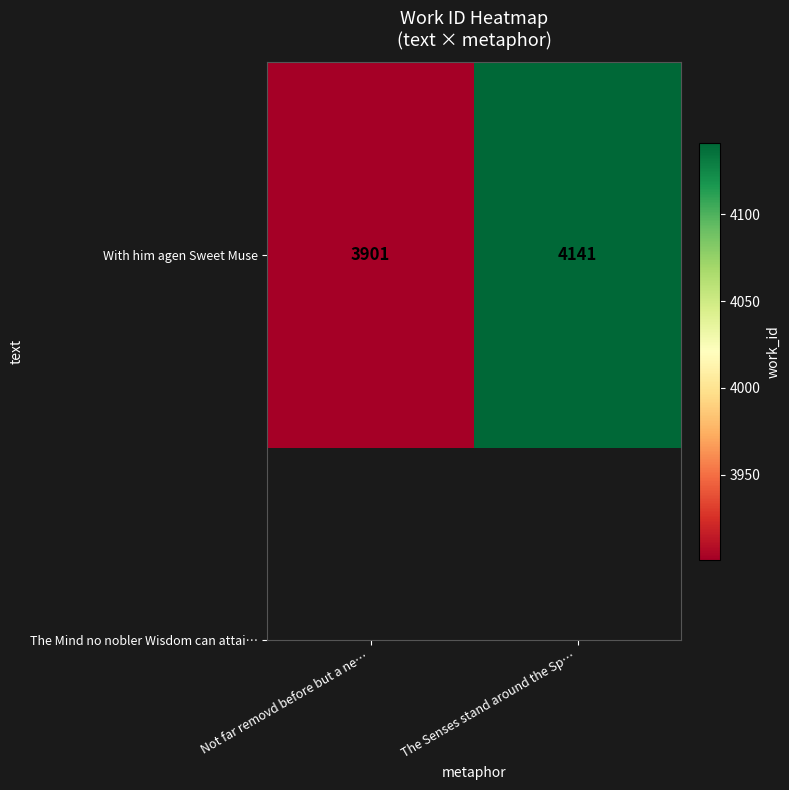

Reading right to left, transcribe all the data shown in this chart.

4141	3901